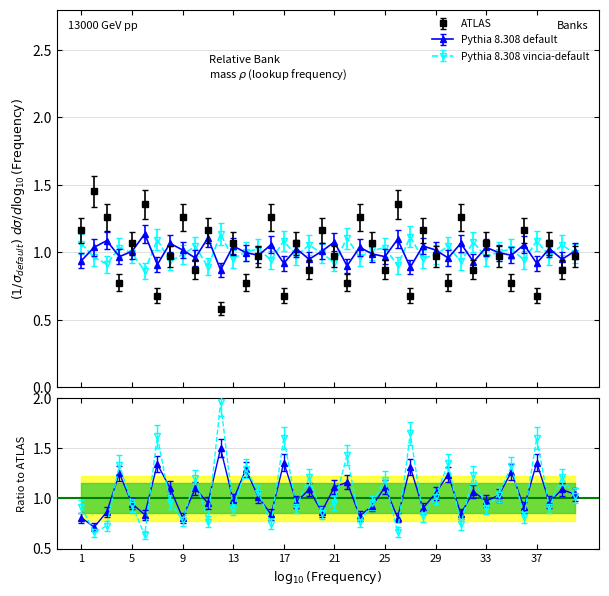

What is the average value of the Pythia 8.308 default series?

1.0